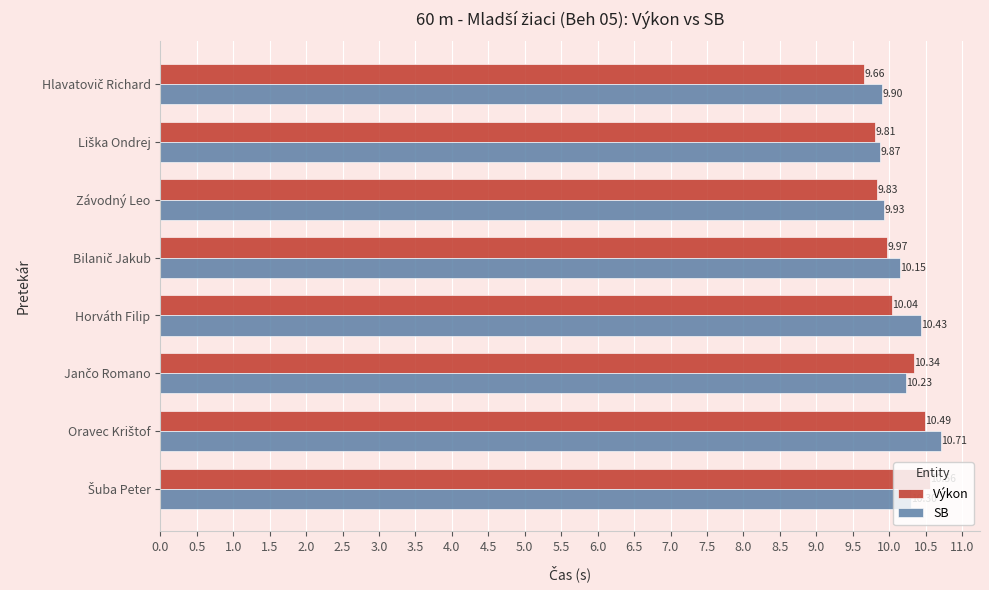

Which series has the largest total across all categories?

SB